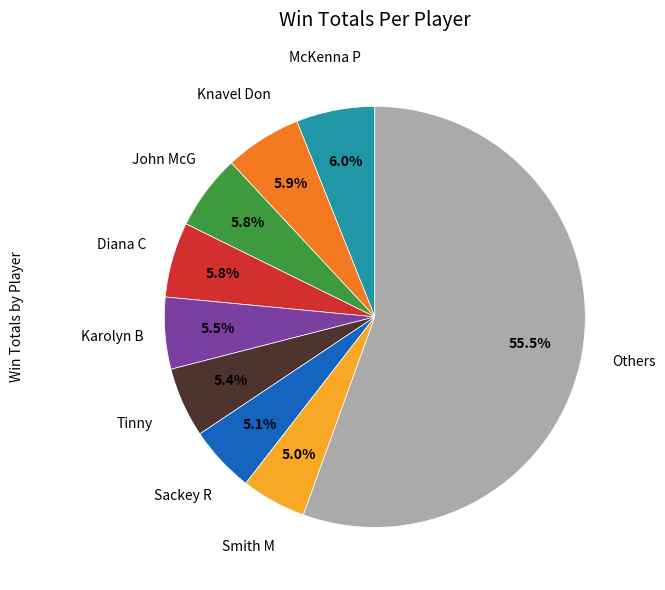

Is there a majority slice in this chart?

Yes